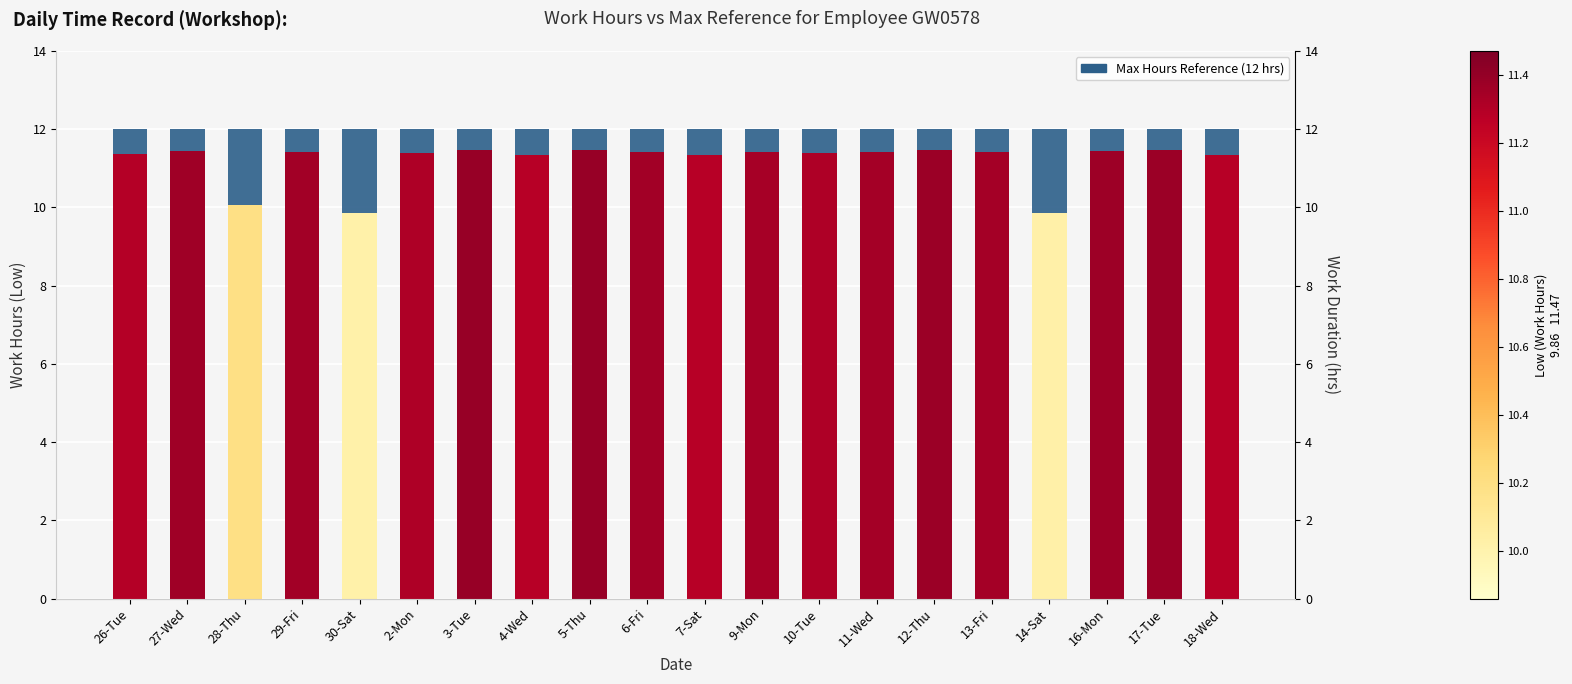

At which category is the sum across all series the highest?

3-Tue